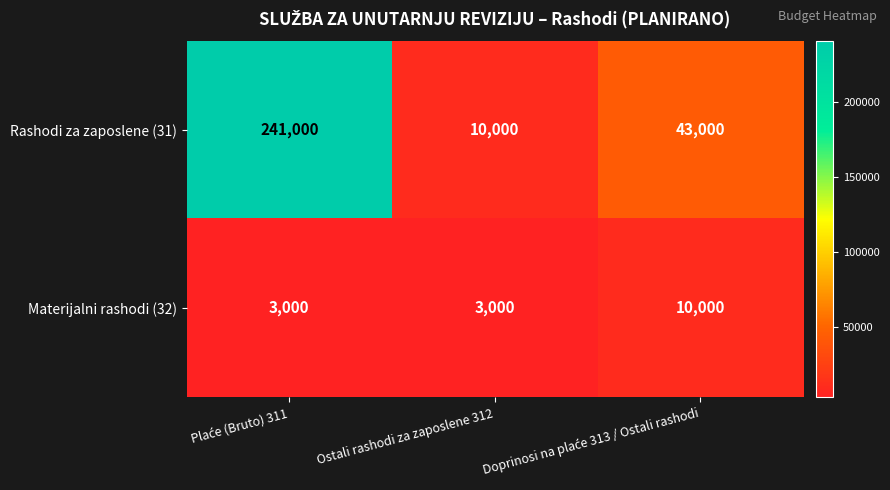

How many values in the Materijalni rashodi (32) series exceed 3000?

1